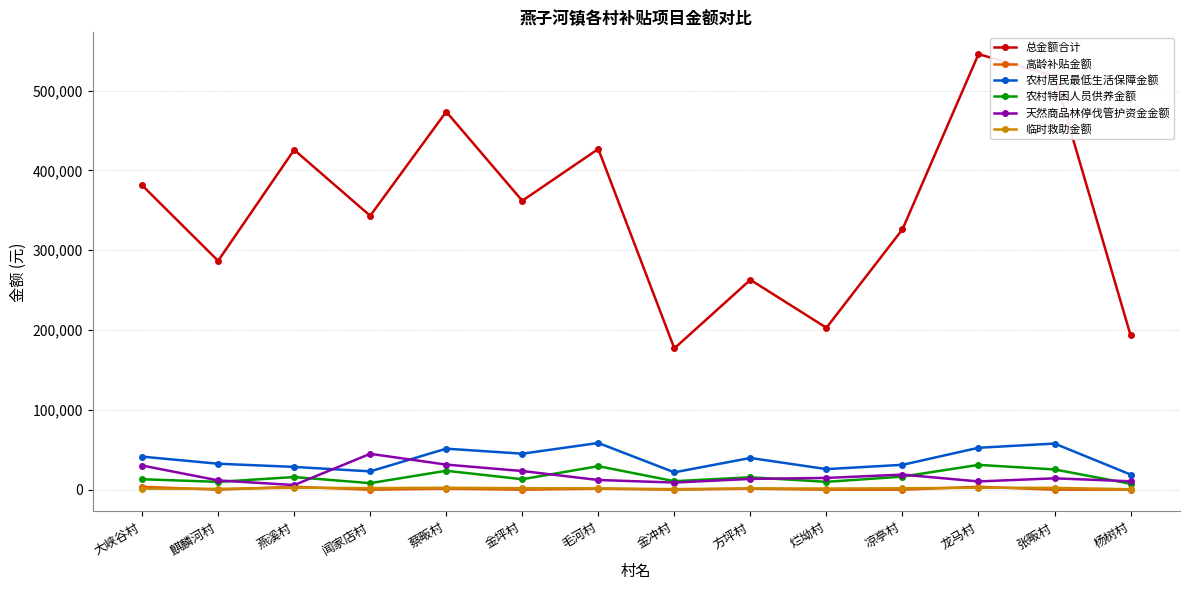

Is it true that 农村居民最低生活保障金额 equals 85923.0 at 毛河村?

False